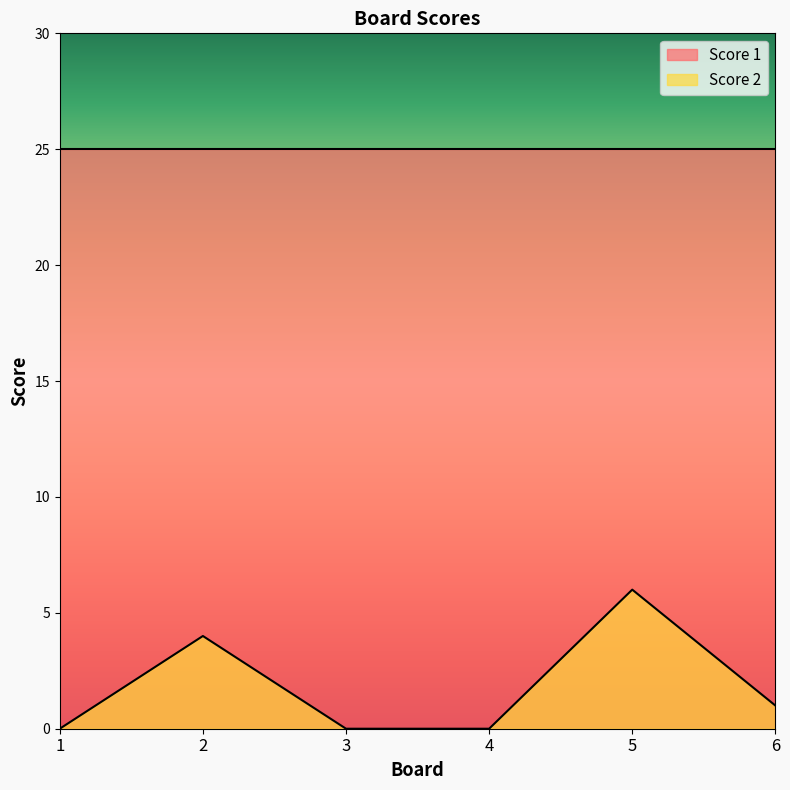

How many lines are shown in the chart?

2